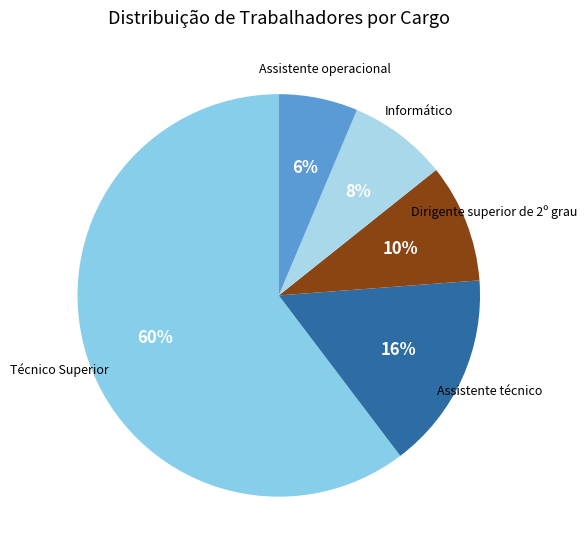

What percentage is the Técnico Superior slice, to the nearest percent?

60%